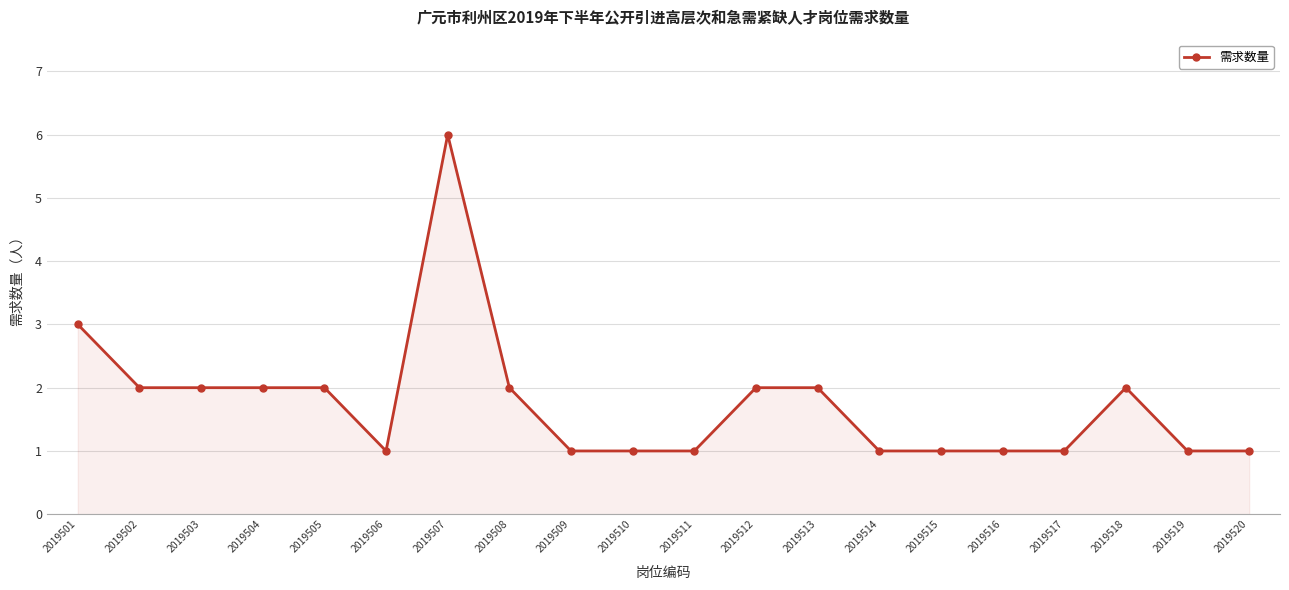

The value at 2019515 is 2. True or false?

False